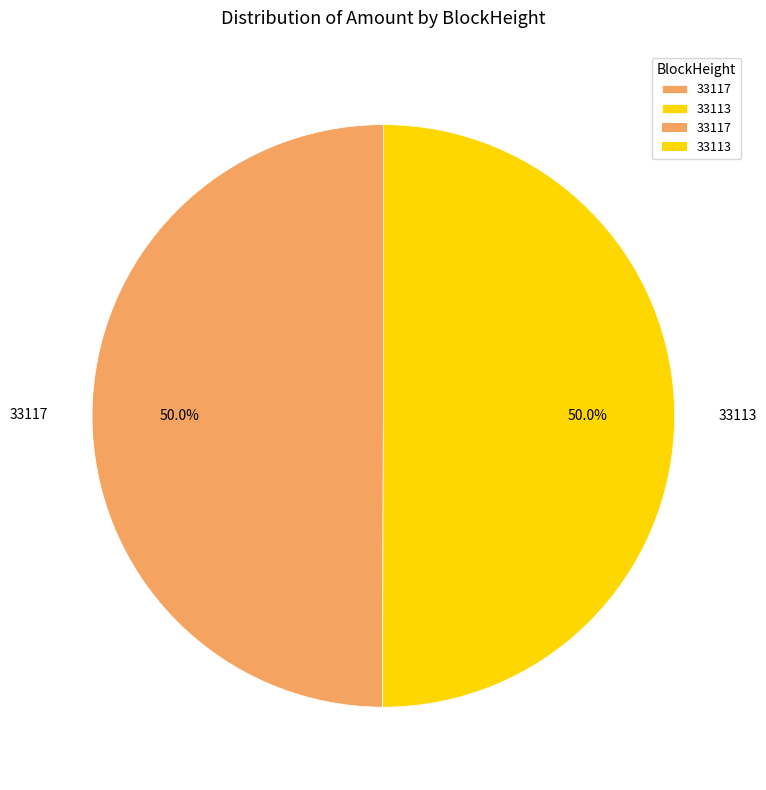

The 33117 slice represents 11% of the pie. True or false?

False